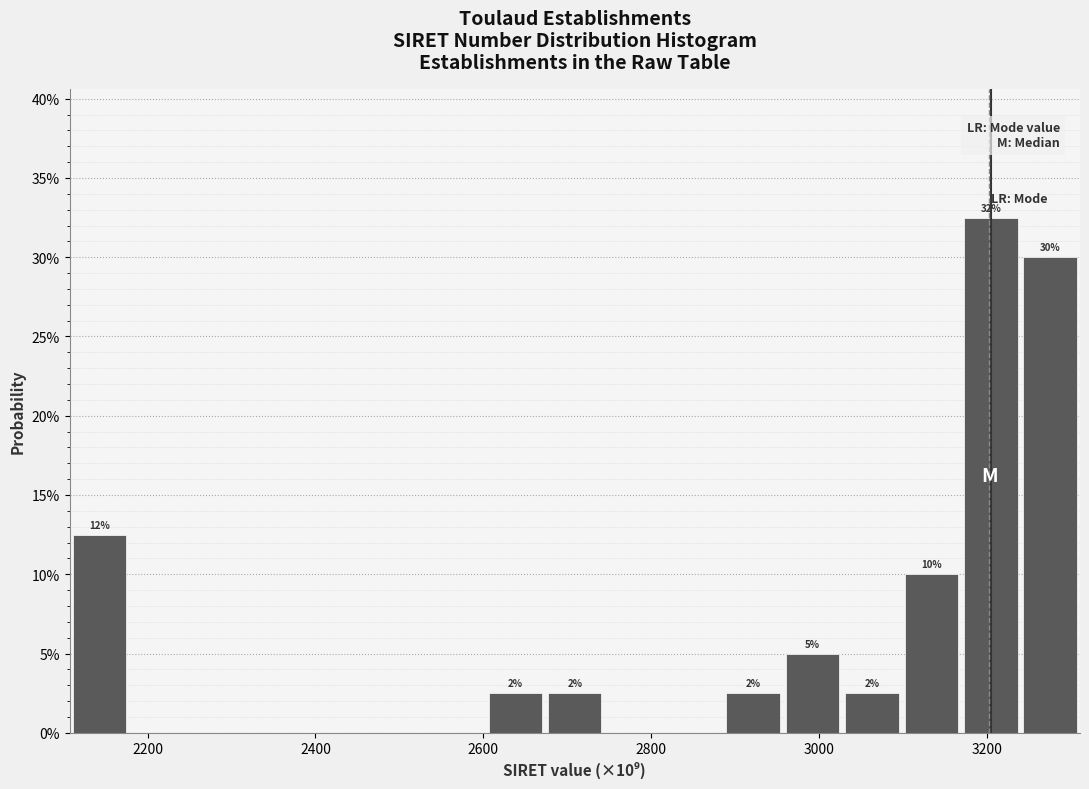

Around what value on the x-axis is the tallest bar? Give the approximate position of its centre, as read against the axis.

3200